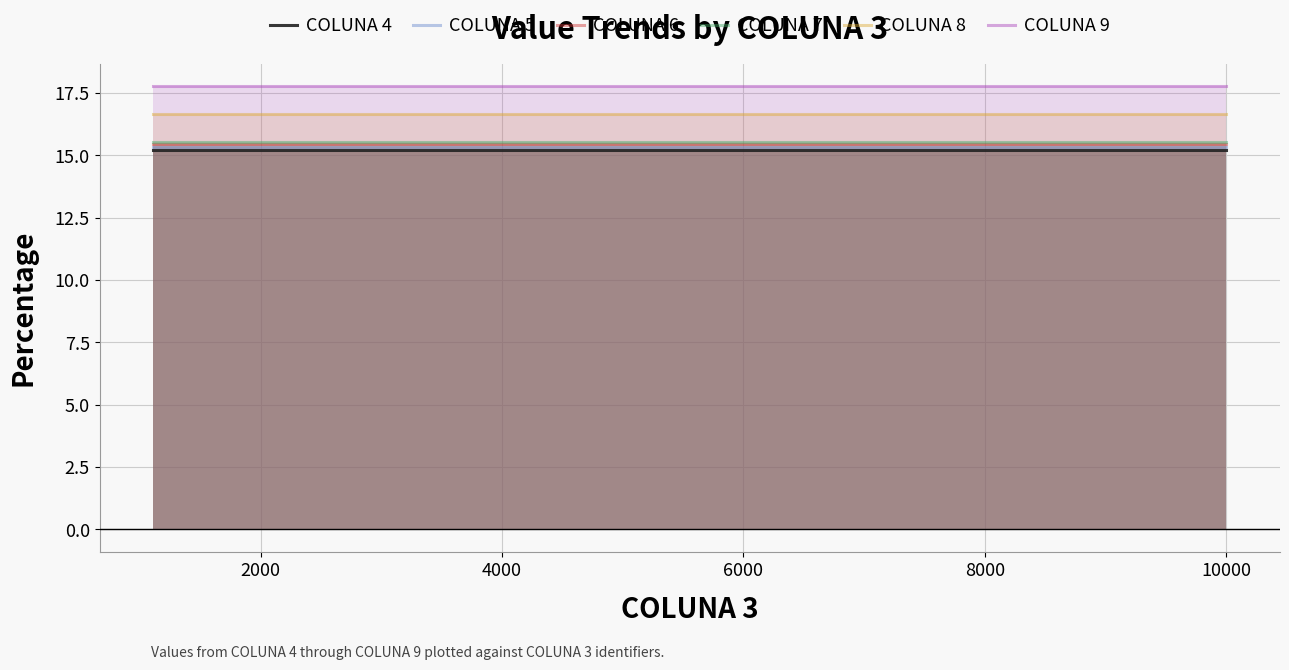

What is the value of the COLUNA 4 point at the 4th from the left?

15.2